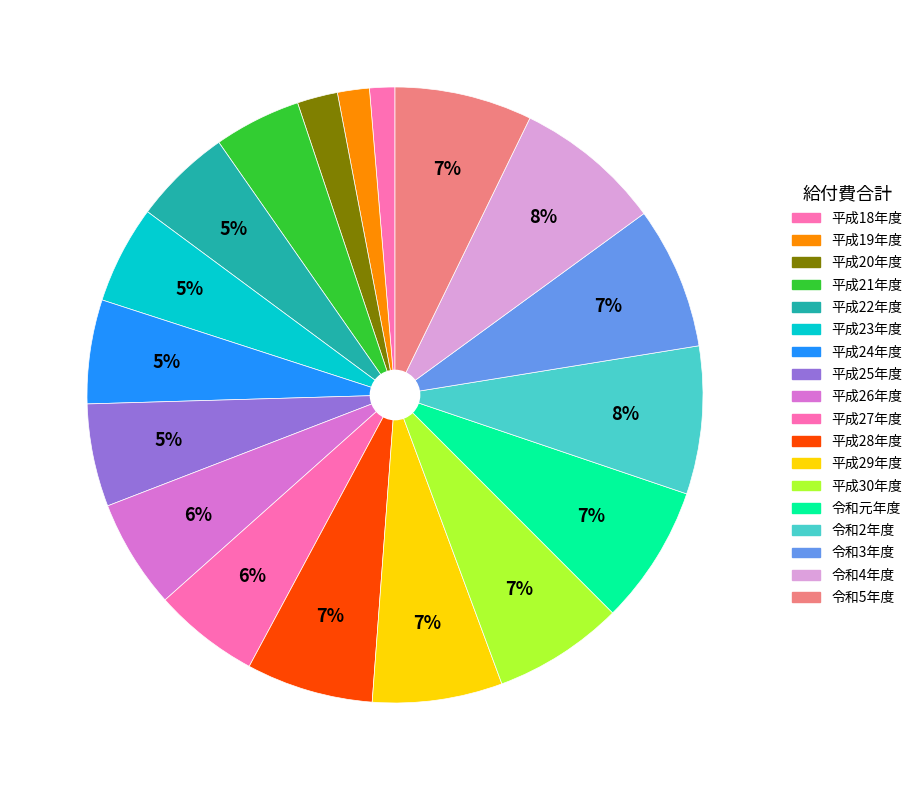

Combined, what portion of the pie is 平成18年度 and 令和4年度?

9.1%